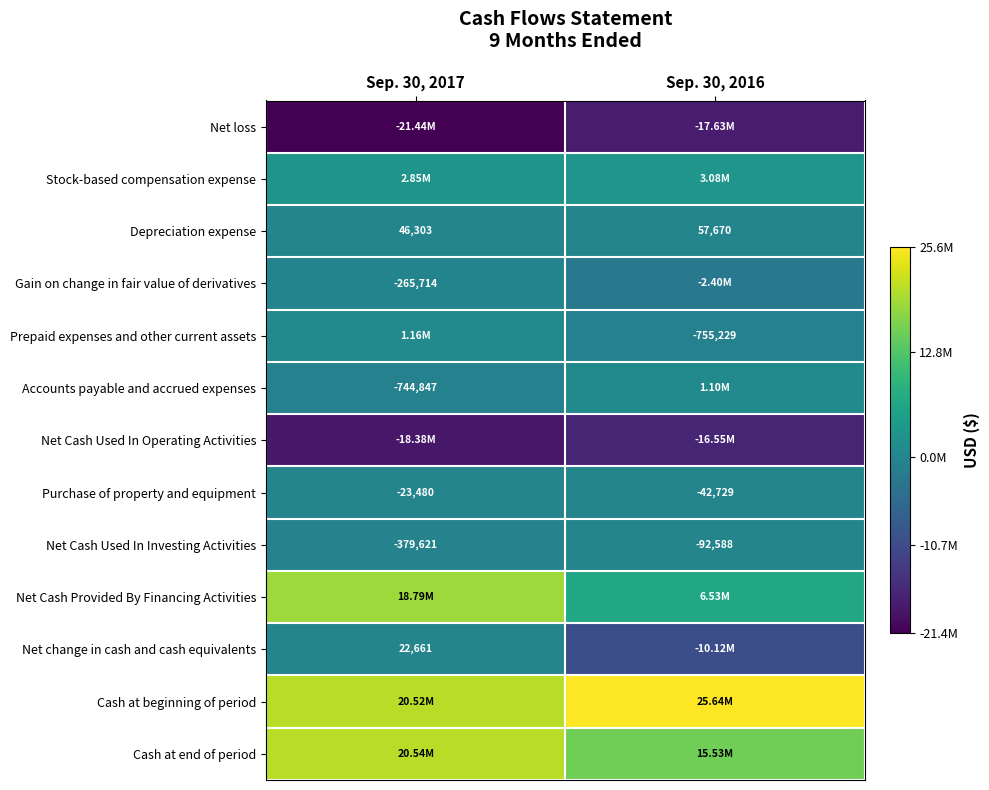

How many series are shown in this chart?

13